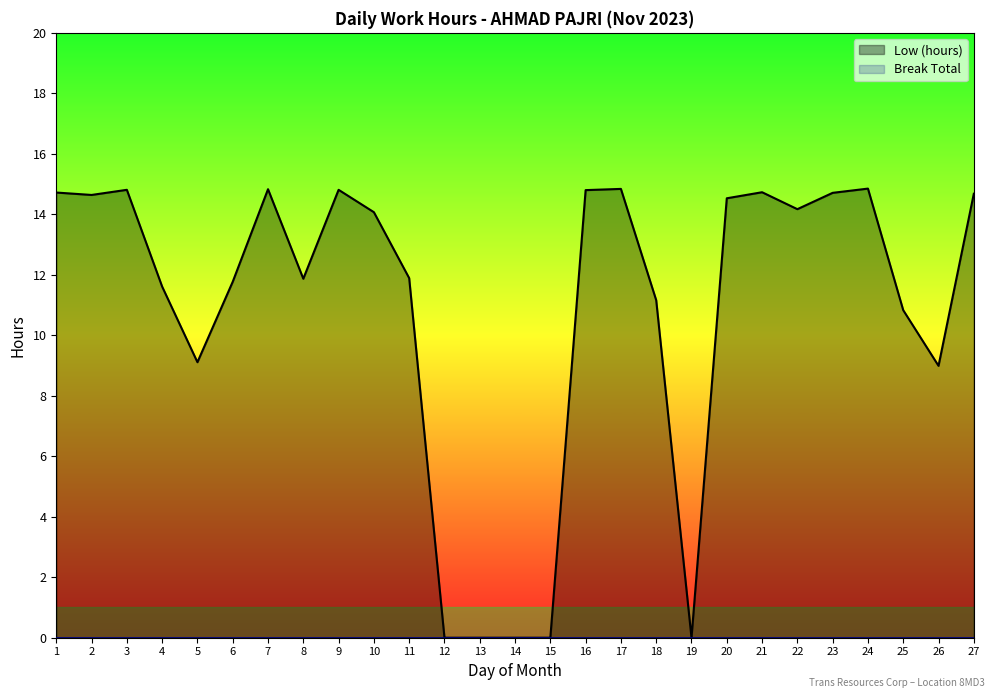

At which category does the chart reach its peak across all series?

24